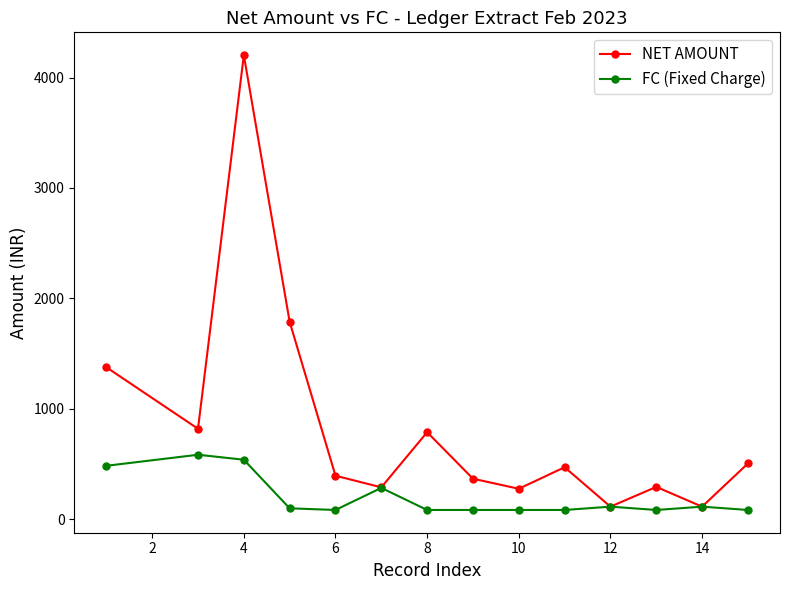

Which series has the largest total across all categories?

NET AMOUNT